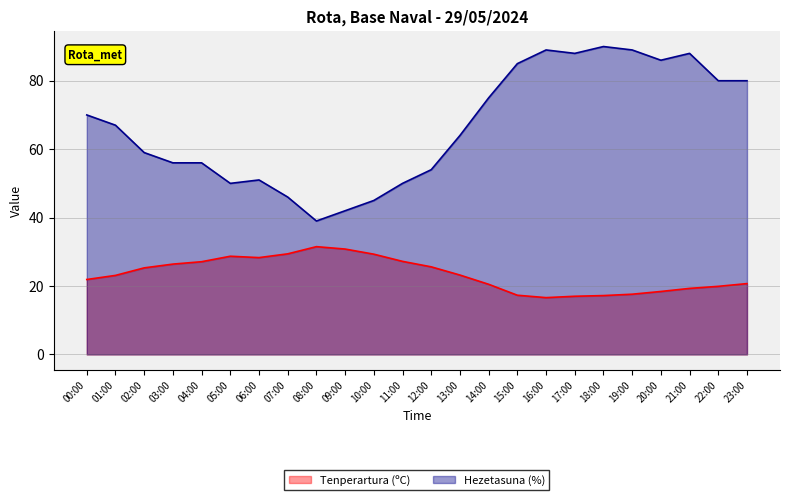

What is the label of the 17th point from the left?

16:00